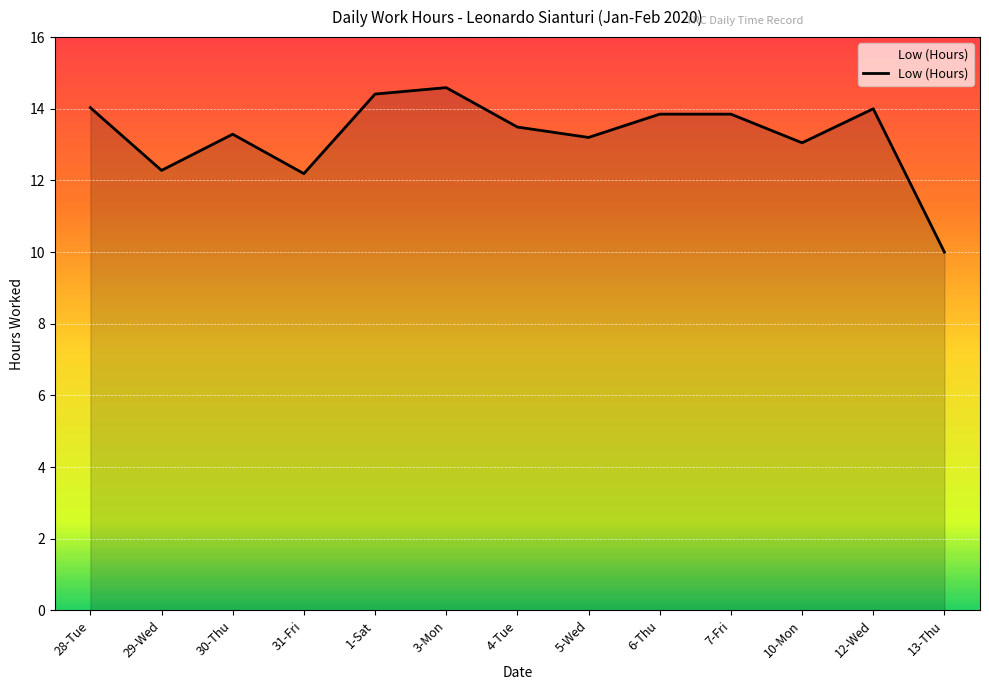

Which has a higher value, 3-Mon or 31-Fri?

3-Mon